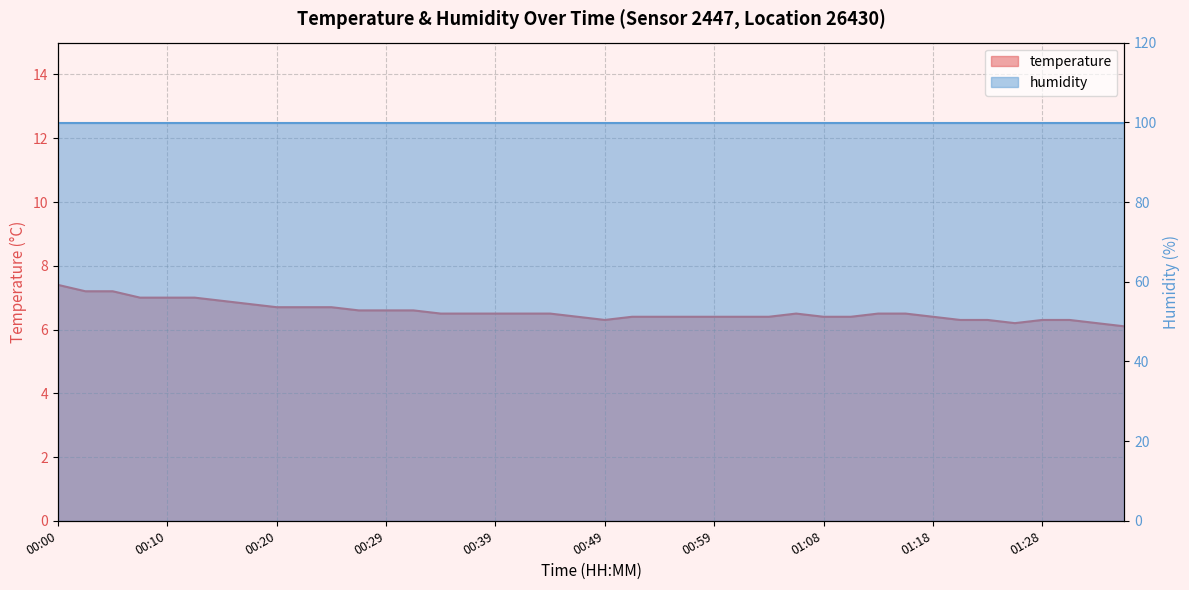

The chart shows a value of 6.5 at 00:44. True or false?

True